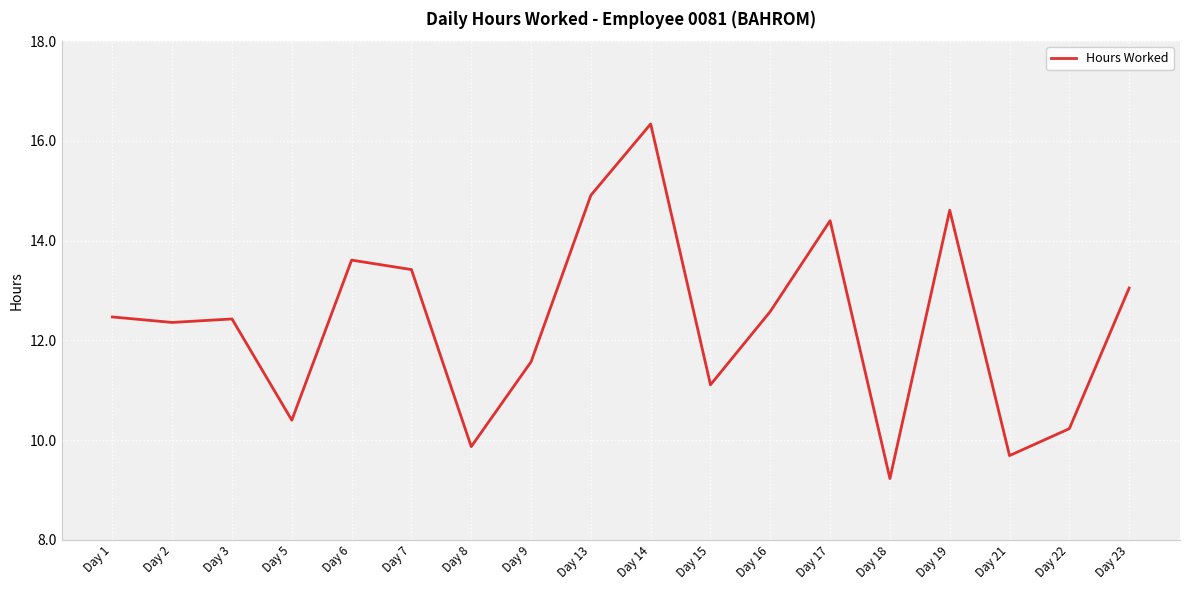

The value at Day 6 is 7.3. True or false?

False